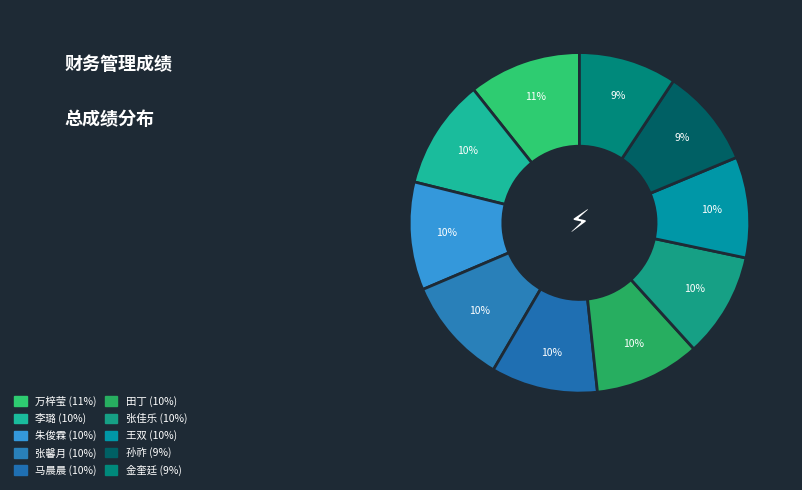

What is the total percentage of 王双 and 张佳乐?

19.5%